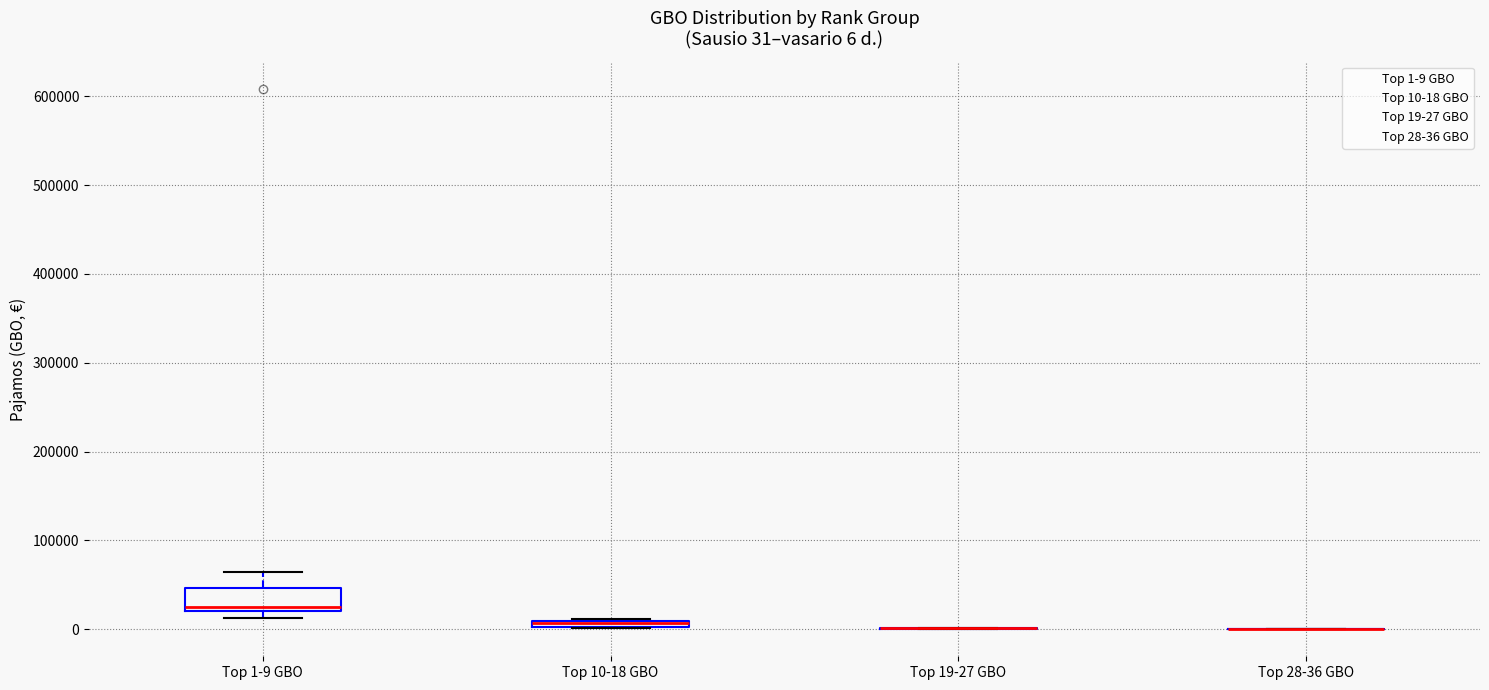

Comparing the boxes themselves (not the whiskers), which one is the tallest?

Top 1-9 GBO